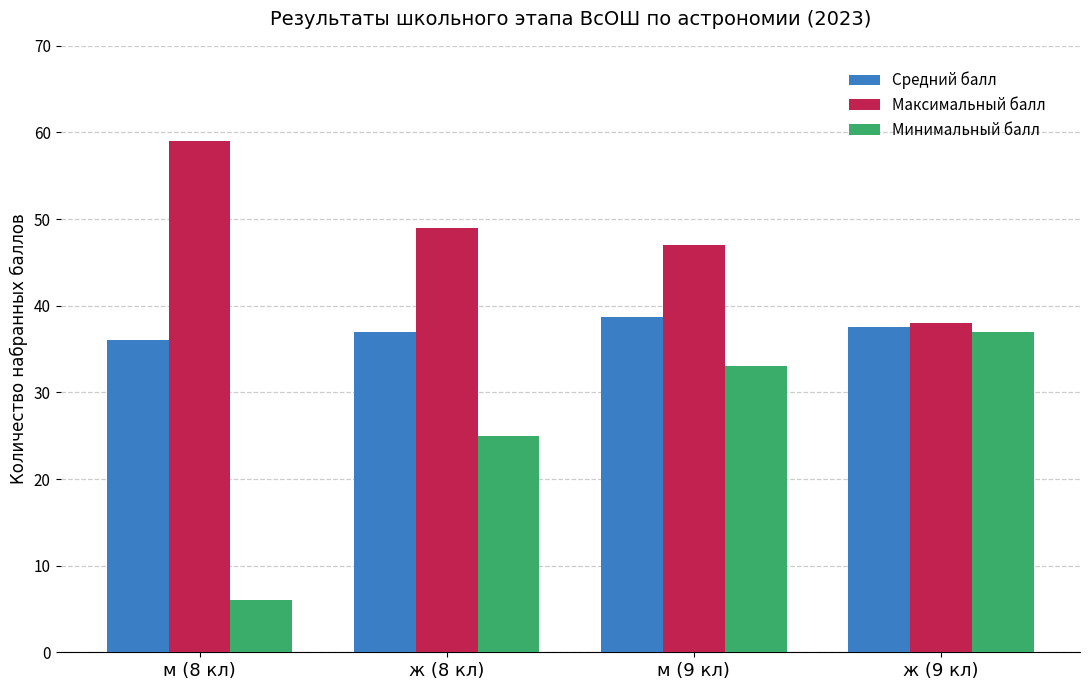

Reading left to right, transcribe all the data shown in this chart.

Средний балл: 36.1	37.0	38.7	37.5
Максимальный балл: 59.0	49.0	47.0	38.0
Минимальный балл: 6.0	25.0	33.0	37.0